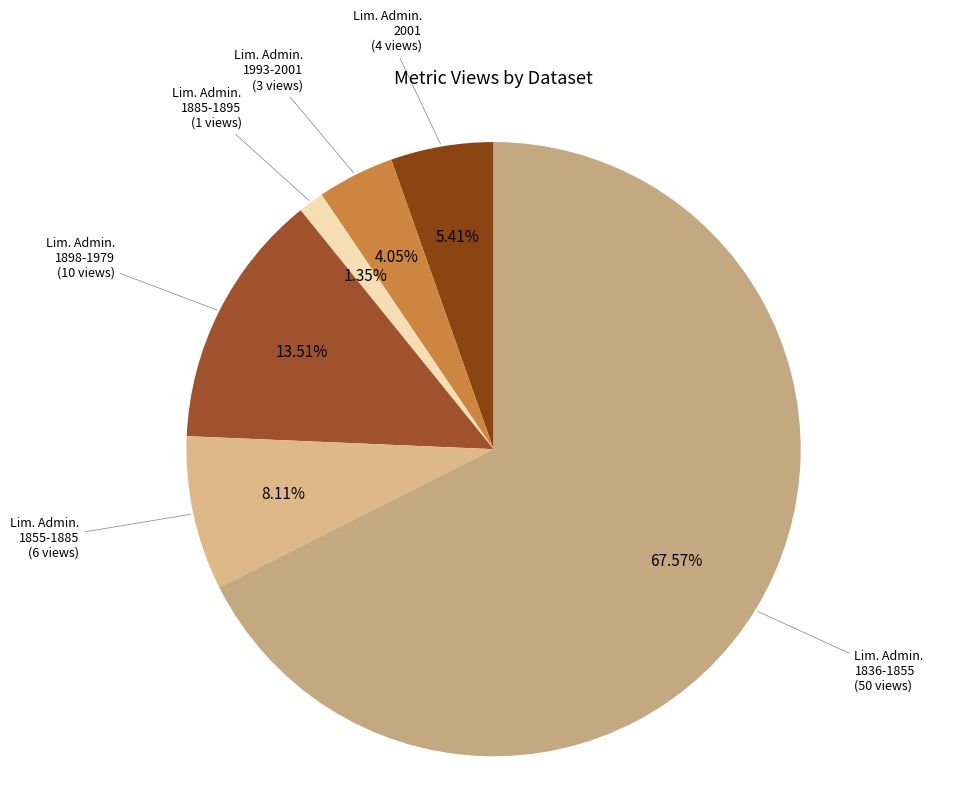

Which slice represents more than half of the pie?

Limites Administrativos 1836-1855